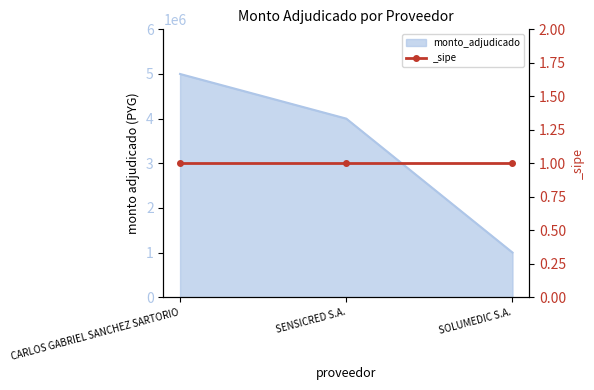

Reading left to right, extract all data points from this chart.

CARLOS GABRIEL SANCHEZ SARTORIO=5000000	SENSICRED S.A.=4000000	SOLUMEDIC S.A.=1000000